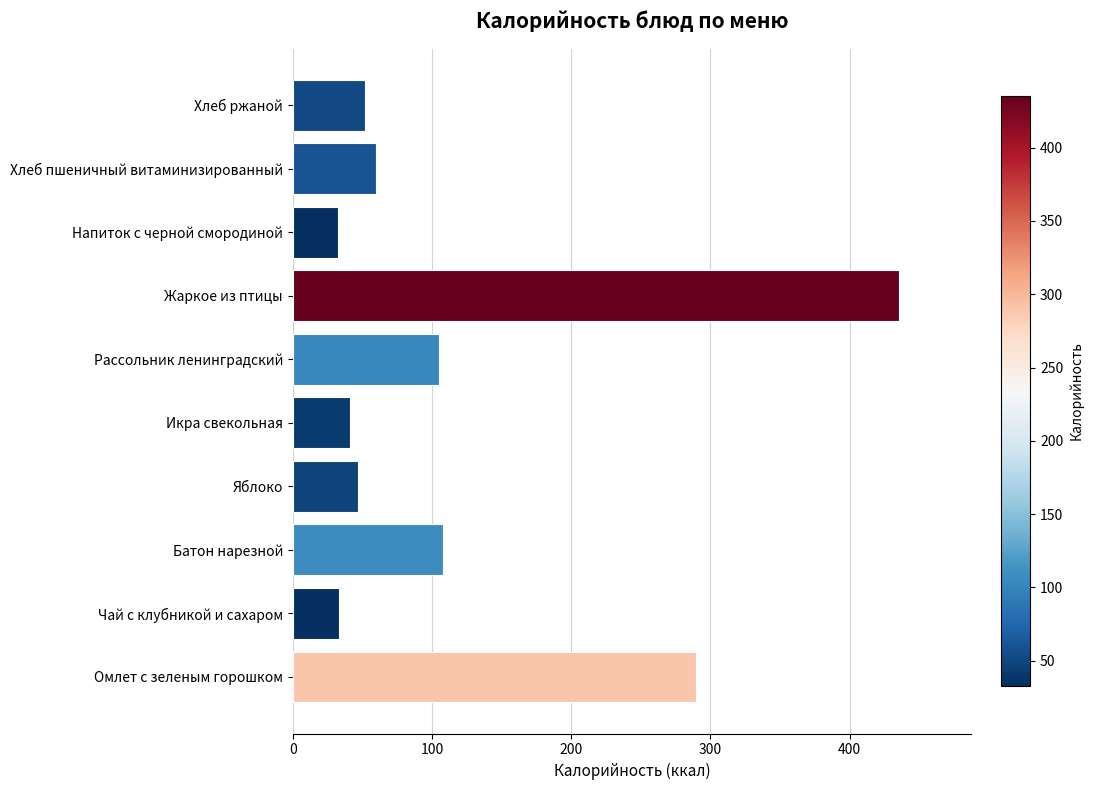

The value at Хлеб пшеничный витаминизированный is 84.9. True or false?

False